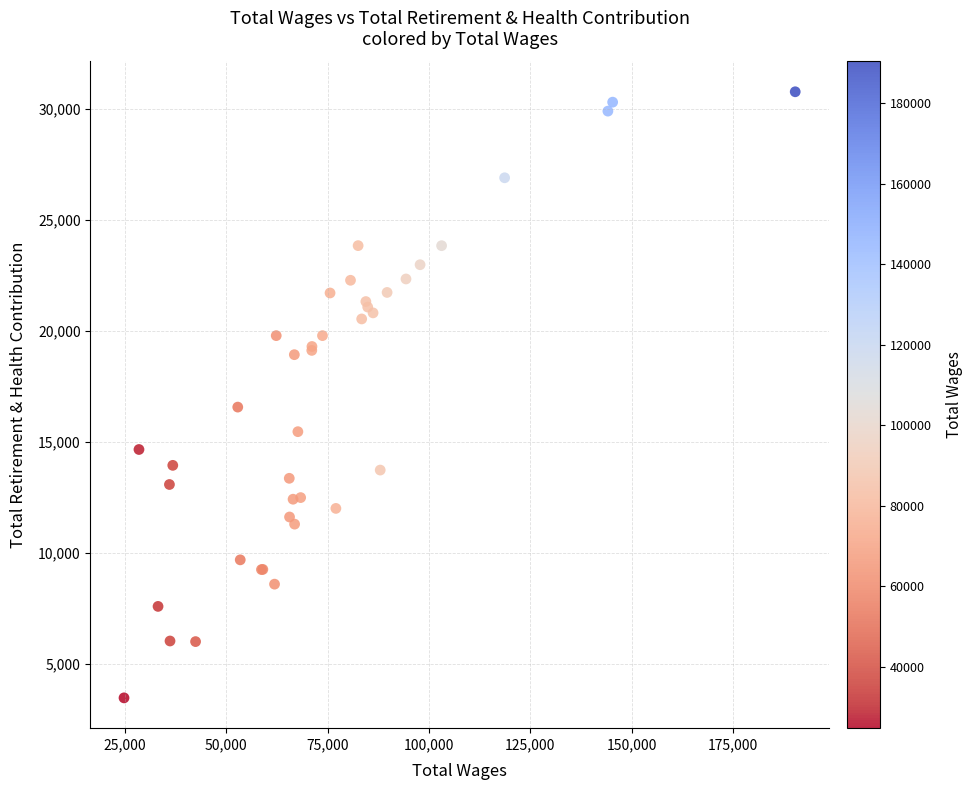

What Y value in the scatter plot is closest to 17131?

16578